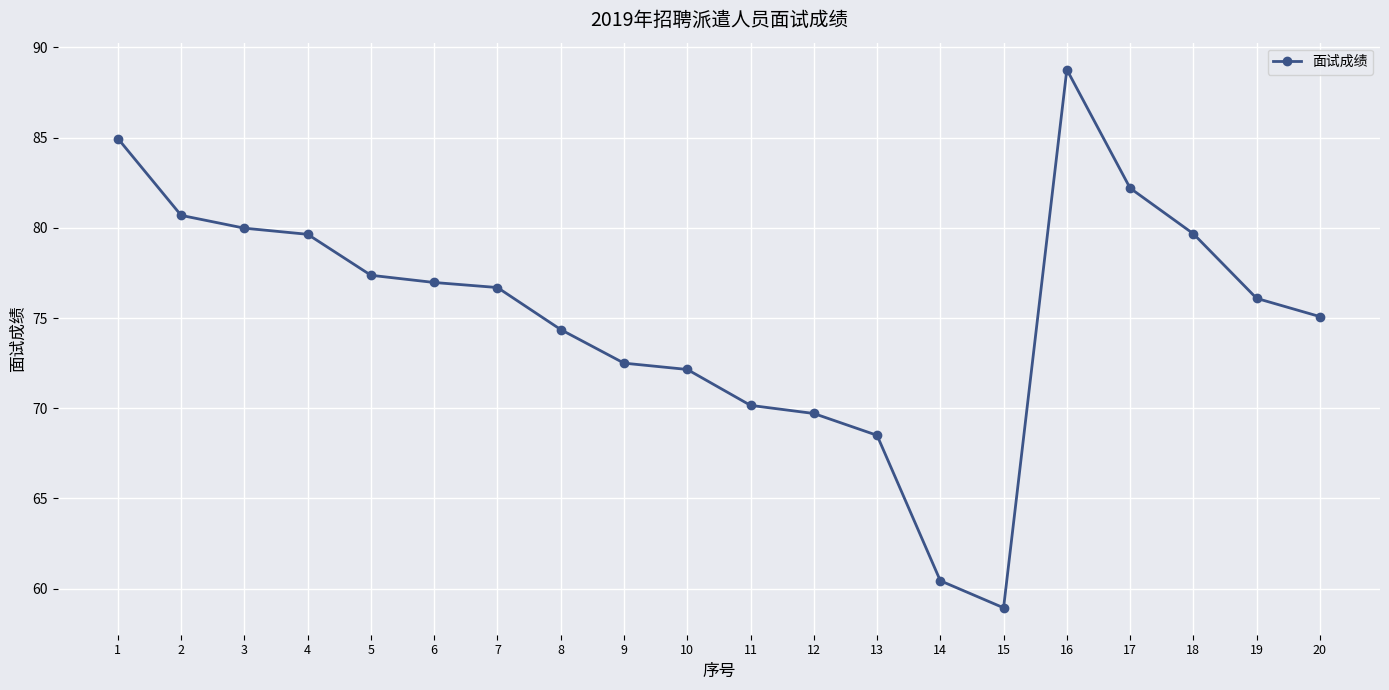

The value at 8 is 74.4. True or false?

True